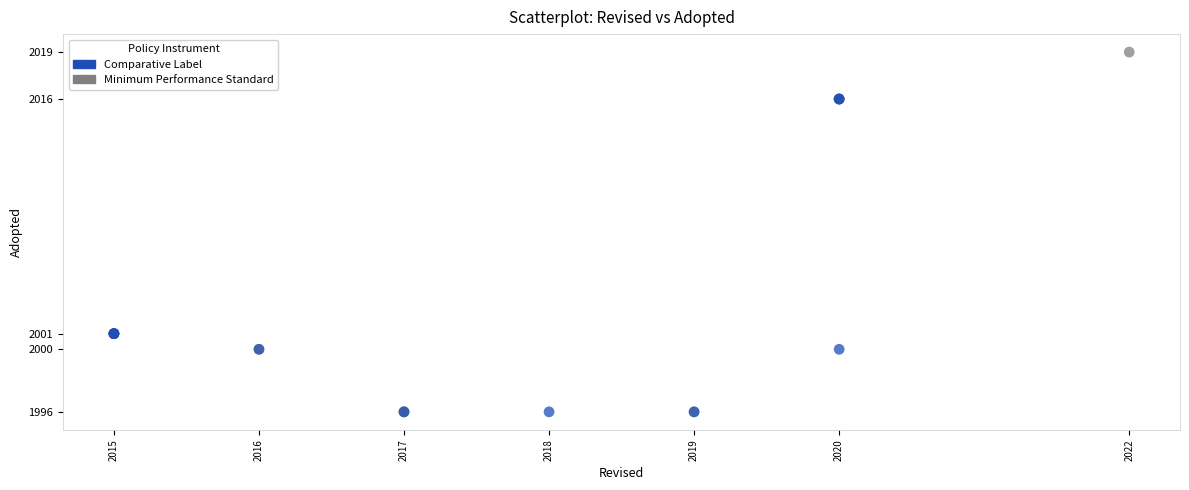

Which series has the widest spread of Y values?

Minimum Performance Standard